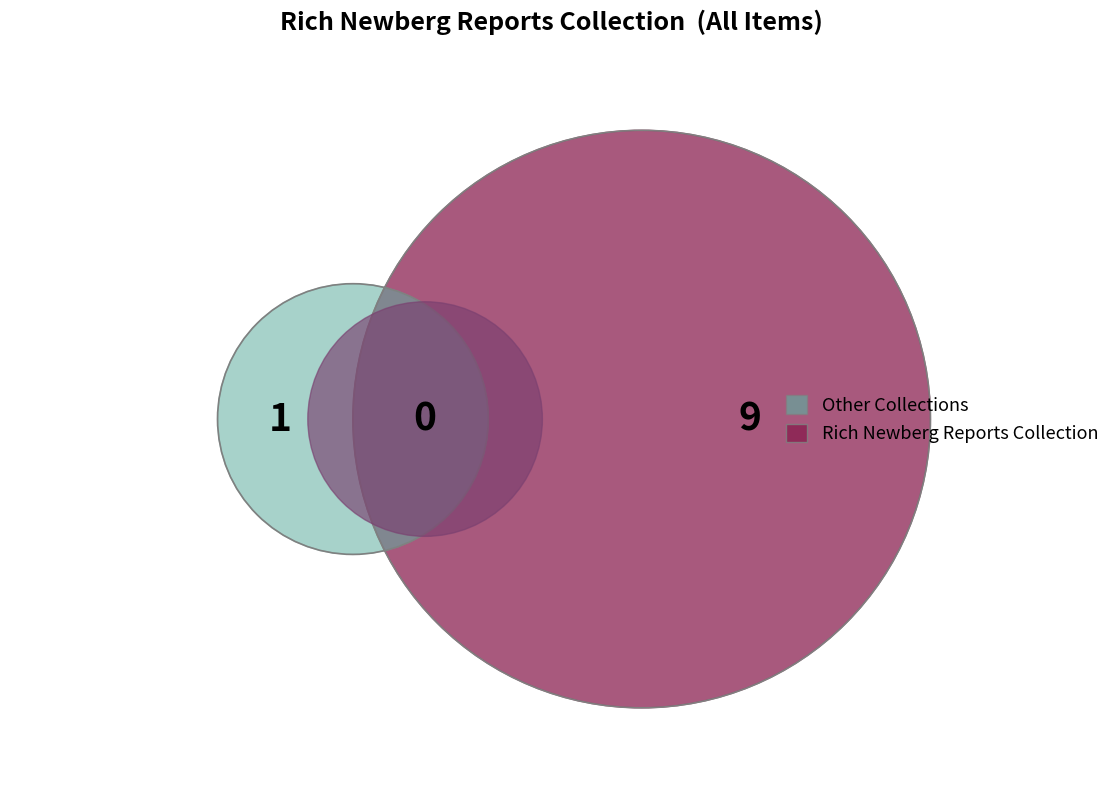

True or false: 4 The Families accounts for 2% of the total.

False